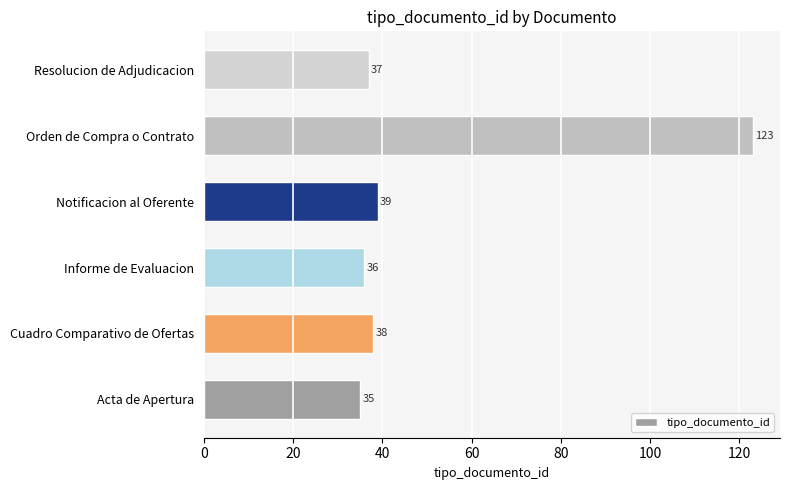

What is the change in value from Informe de Evaluacion to Resolucion de Adjudicacion?

+1